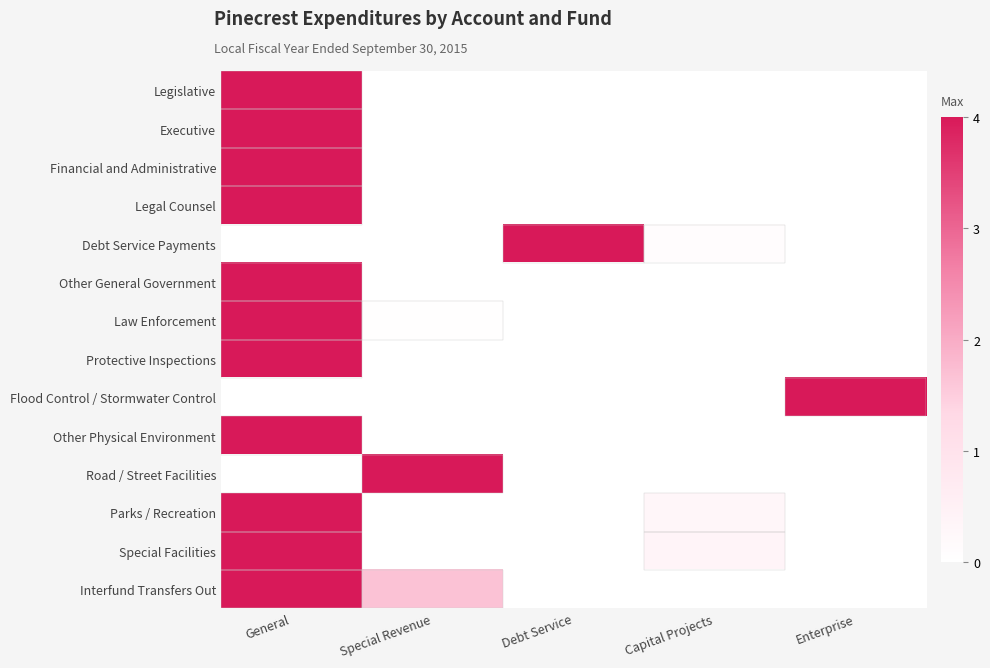

At General, list the series in order from smallest to largest.

Debt Service Payments, Flood Control / Stormwater Control, Road / Street Facilities, Legislative, Executive, Financial and Administrative, Legal Counsel, Other General Government, Law Enforcement, Protective Inspections, Other Physical Environment, Parks / Recreation, Special Facilities, Interfund Transfers Out